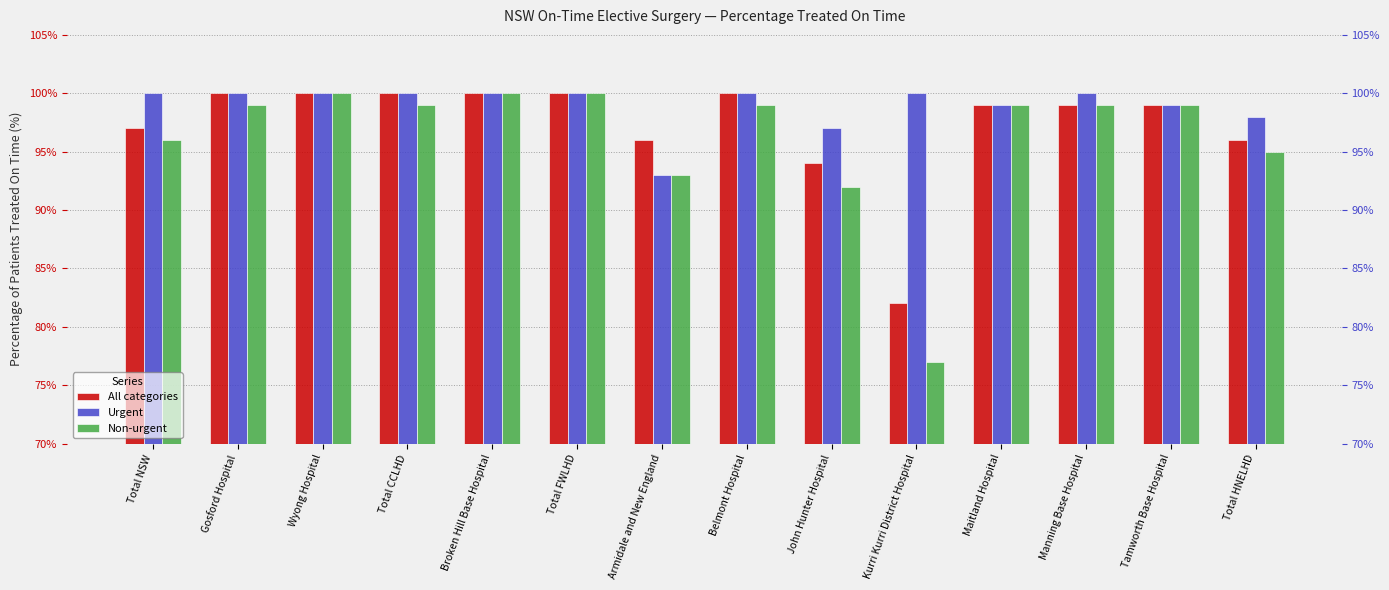

Rank the series by their maximum value, from highest to lowest.

All categories, Urgent, Non-urgent